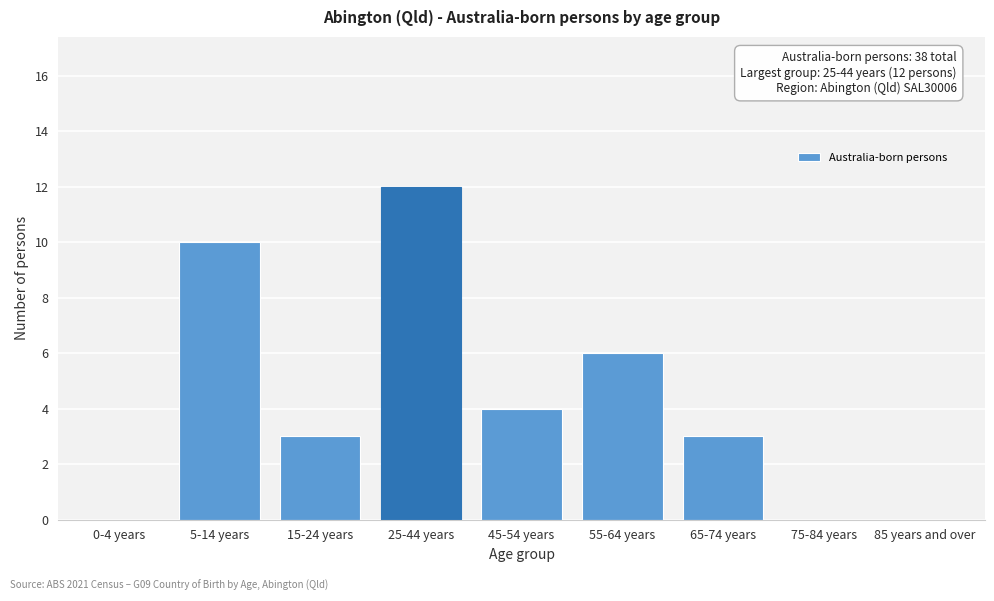

Reading left to right, what are all the values shown in this chart?

0-4 years=0	5-14 years=10	15-24 years=3	25-44 years=12	45-54 years=4	55-64 years=6	65-74 years=3	75-84 years=0	85 years and over=0